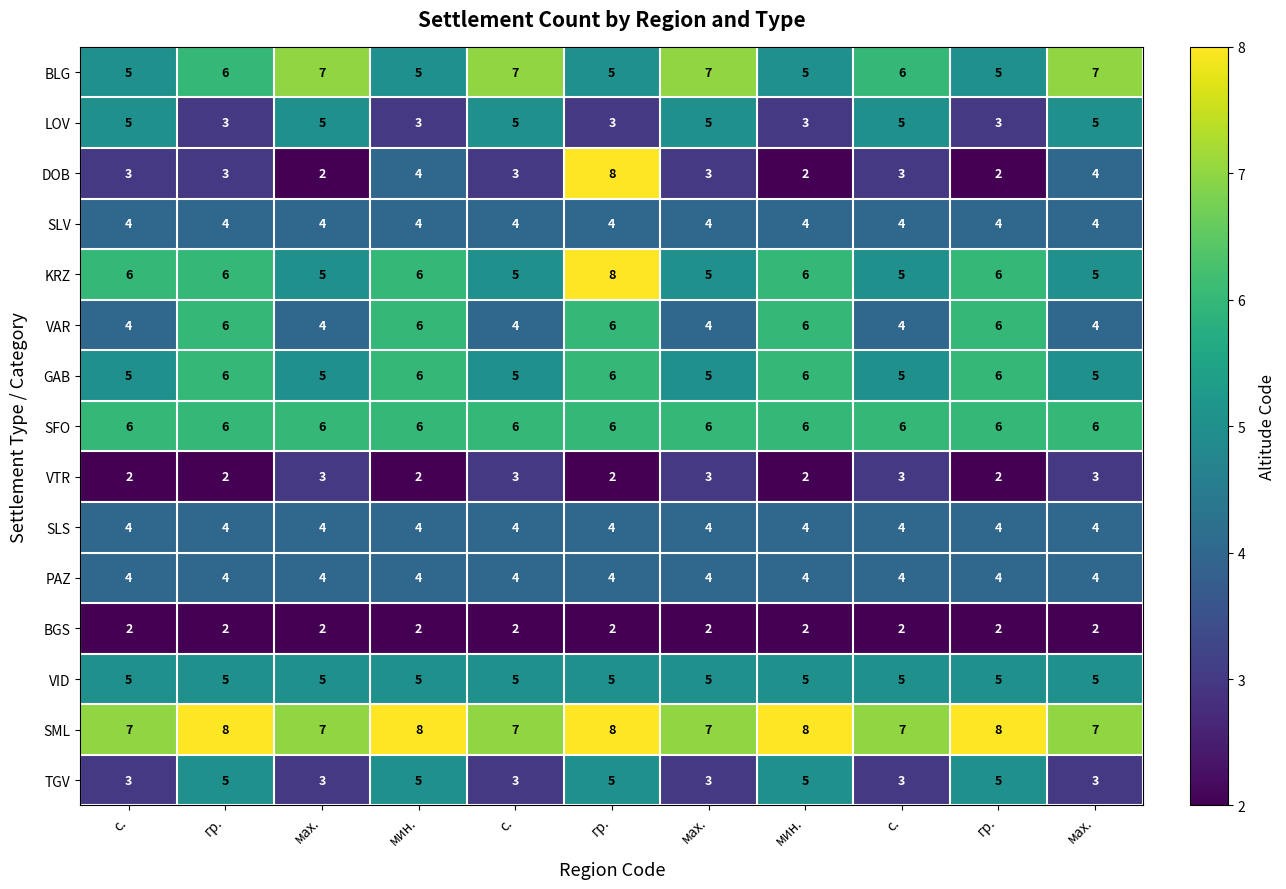

Which series has the largest total across all categories?

SML